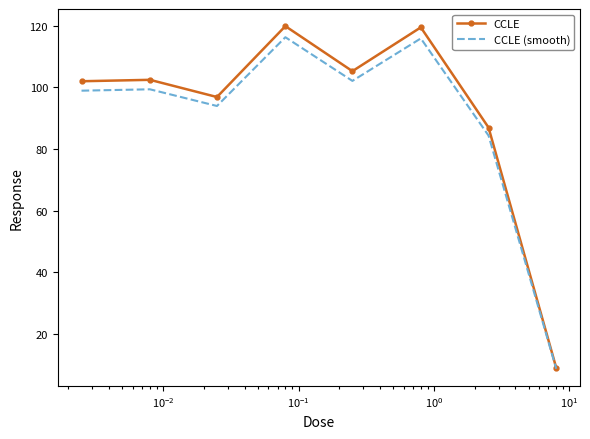

What is the maximum value shown in the chart?

119.9